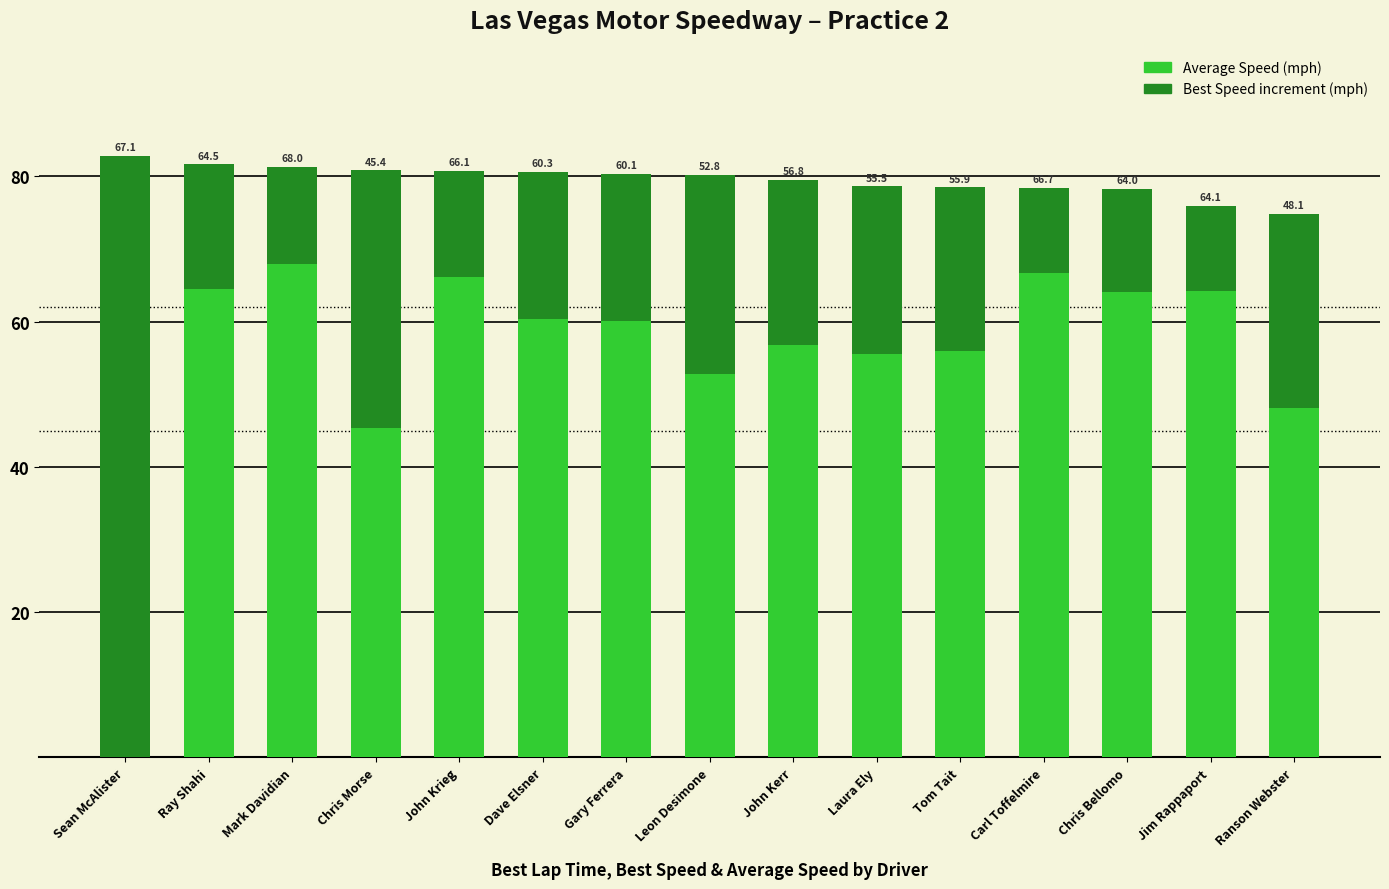

True or false: Best Speed (above avg) has a value of 20.3 at Mark Davidian.

False